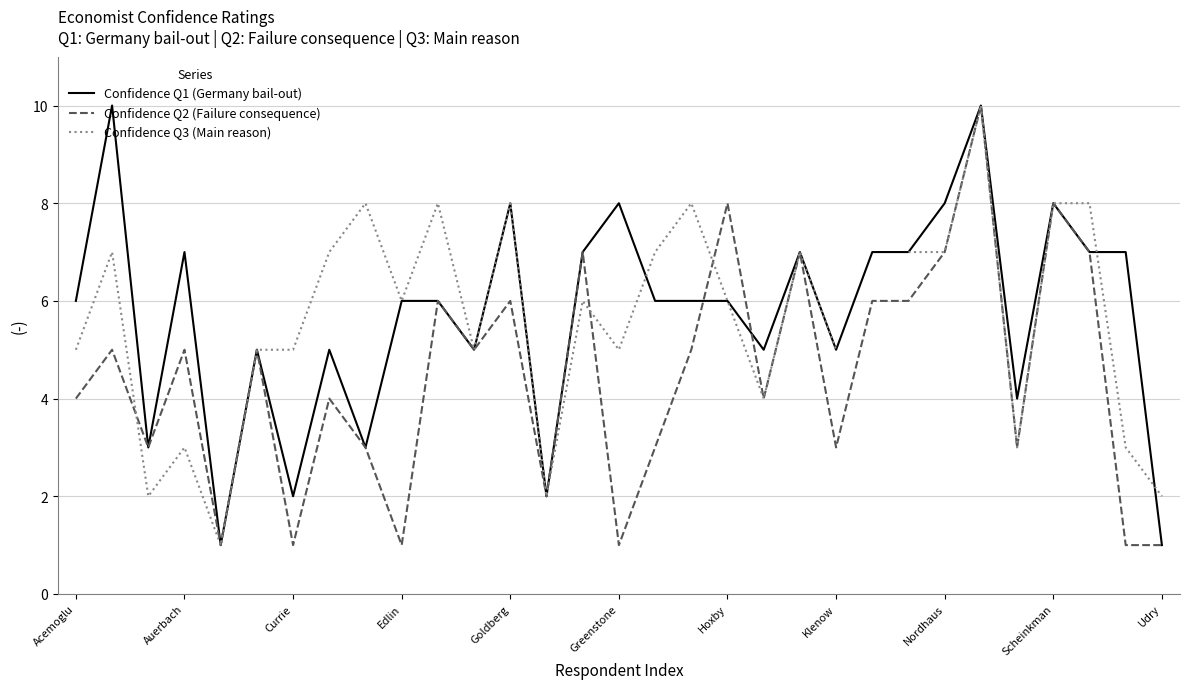

Is it true that Confidence Q2 (Failure consequence) equals 7 at Nordhaus?

True